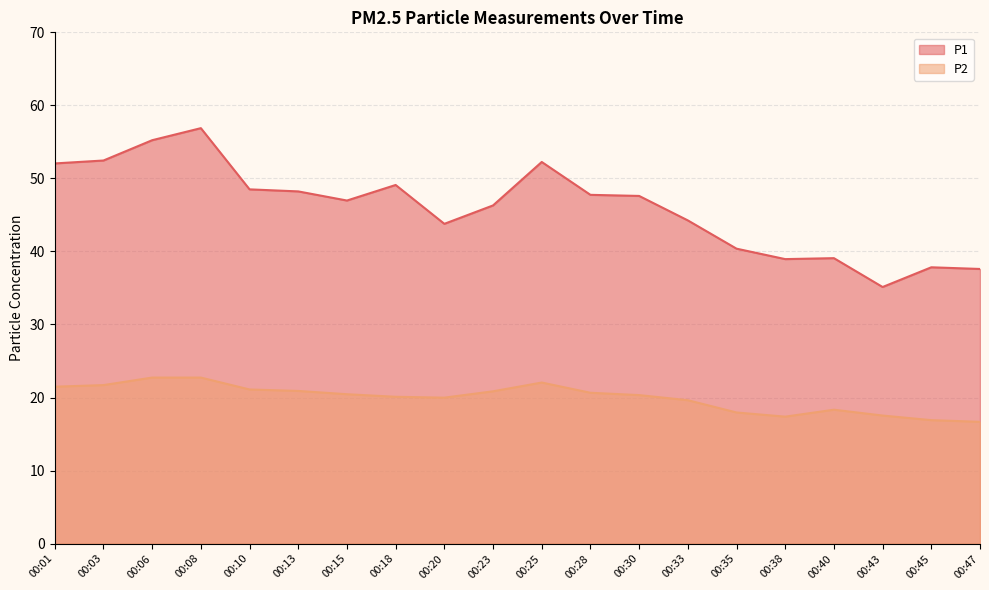

True or false: P2 and P1 cross at least once.

False